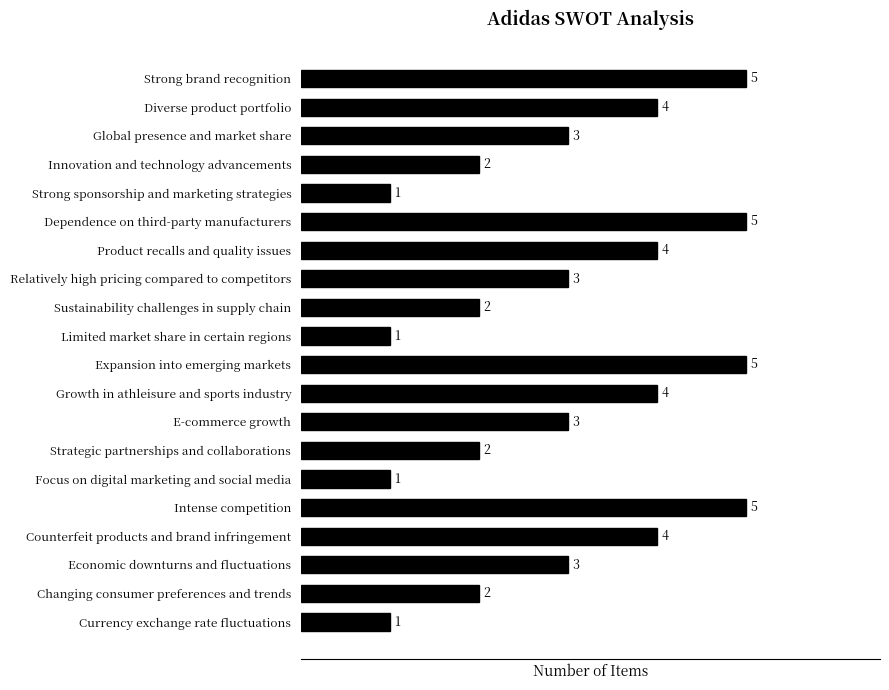

The chart shows a value of 2 at Sustainability challenges in supply chain. True or false?

True